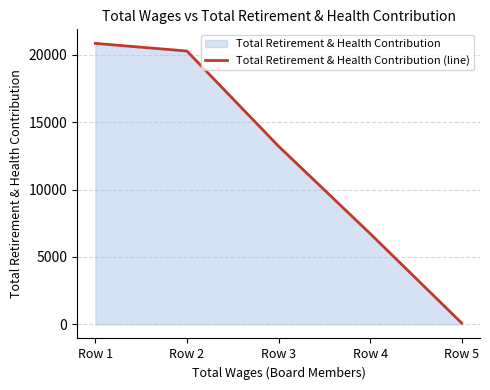

List the labels in order of value, largest first.

Row 1, Row 2, Row 3, Row 4, Row 5